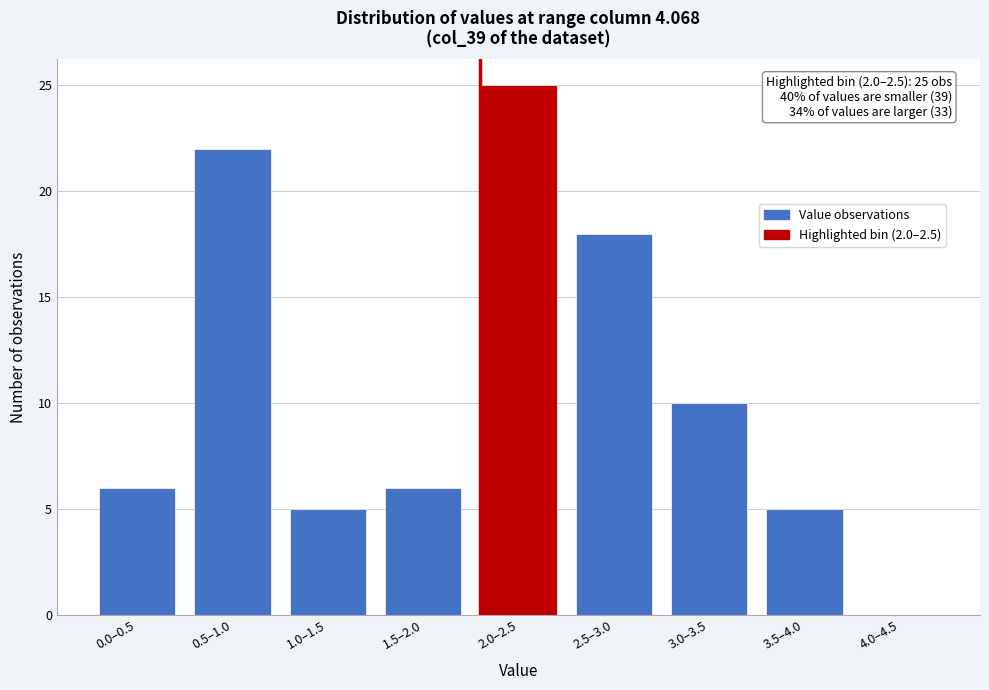

Reading left to right, what are all the values shown in this chart?

0.0–0.5=6	0.5–1.0=22	1.0–1.5=5	1.5–2.0=6	2.0–2.5=25	2.5–3.0=18	3.0–3.5=10	3.5–4.0=5	4.0–4.5=0